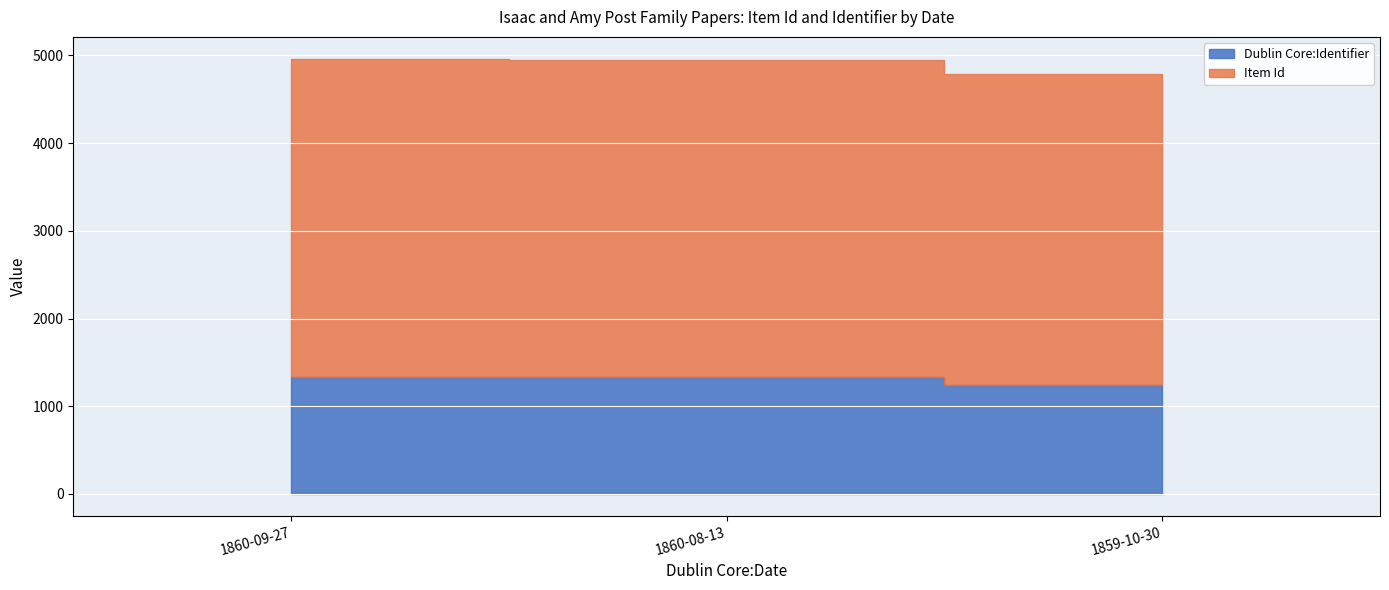

At how many categories does at least one series exceed 1940?

3